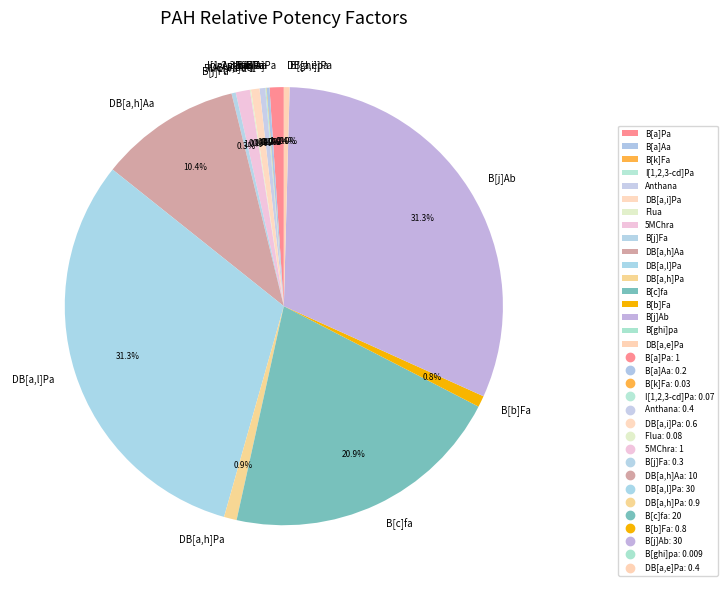

Does Anthana account for over 50% of the chart?

No